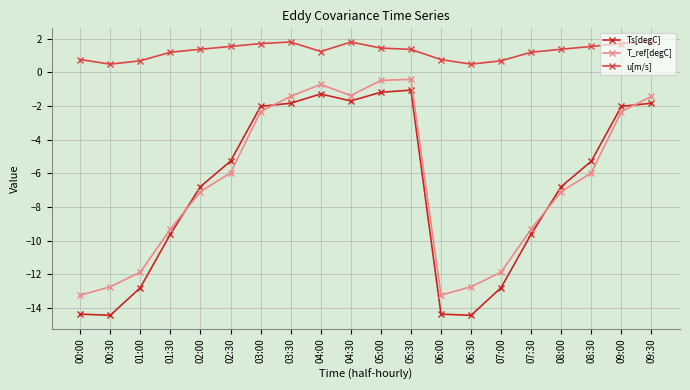

How many u[m/s] values are between 0 and 1?

6